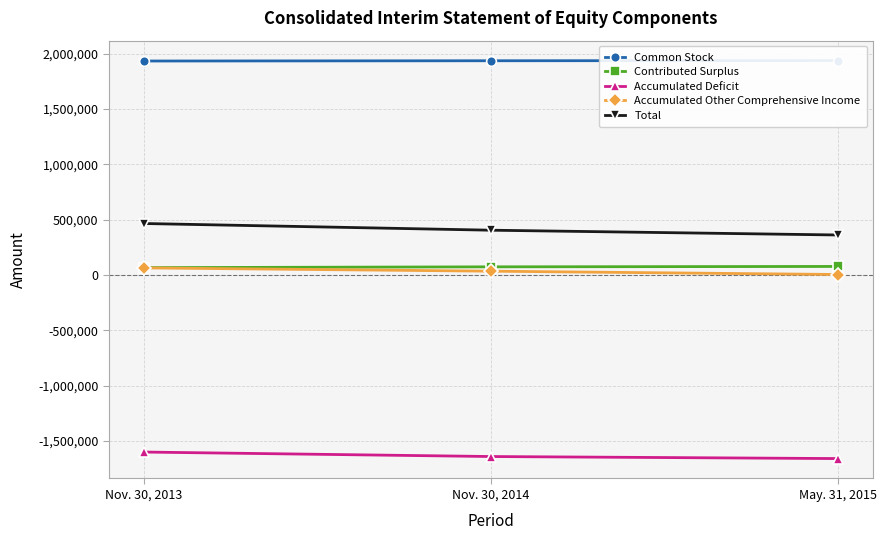

What is the sum of all Accumulated Other Comprehensive Income values?

104152